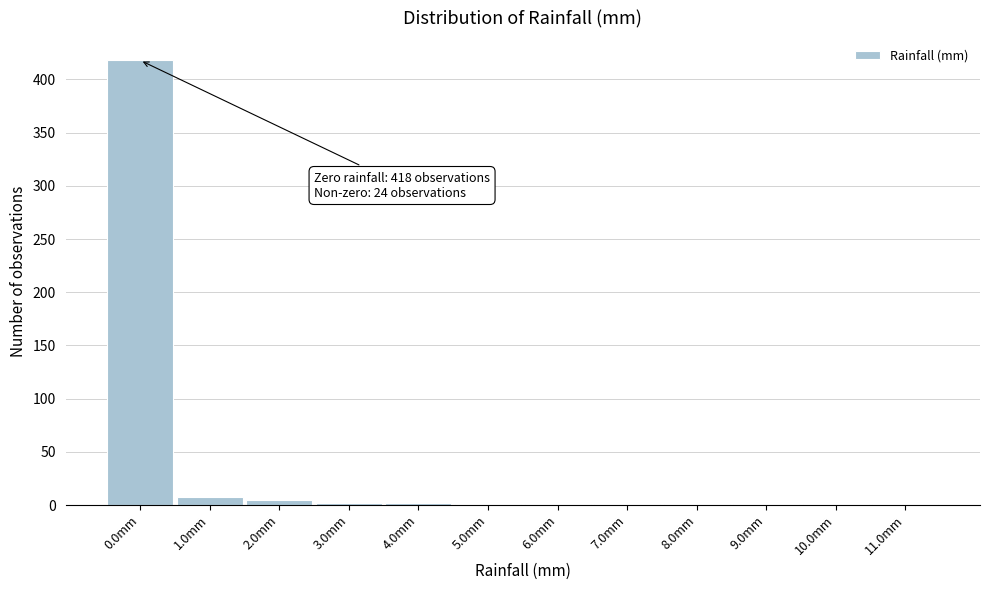

What is the sum of all values?

442